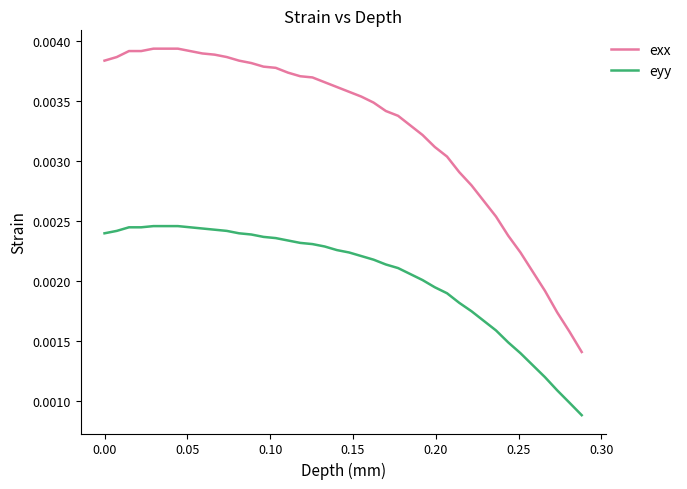

True or false: eyy and exx cross at least once.

False